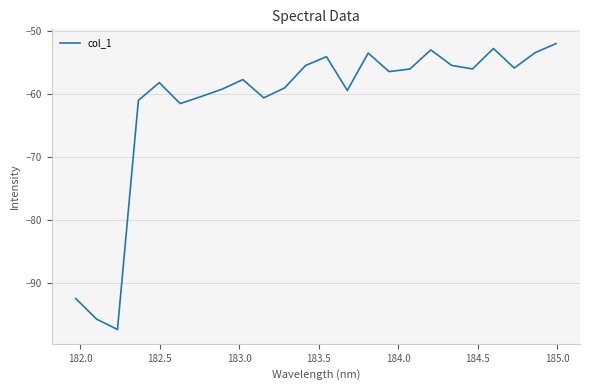

What is the greatest value displayed?

-52.1